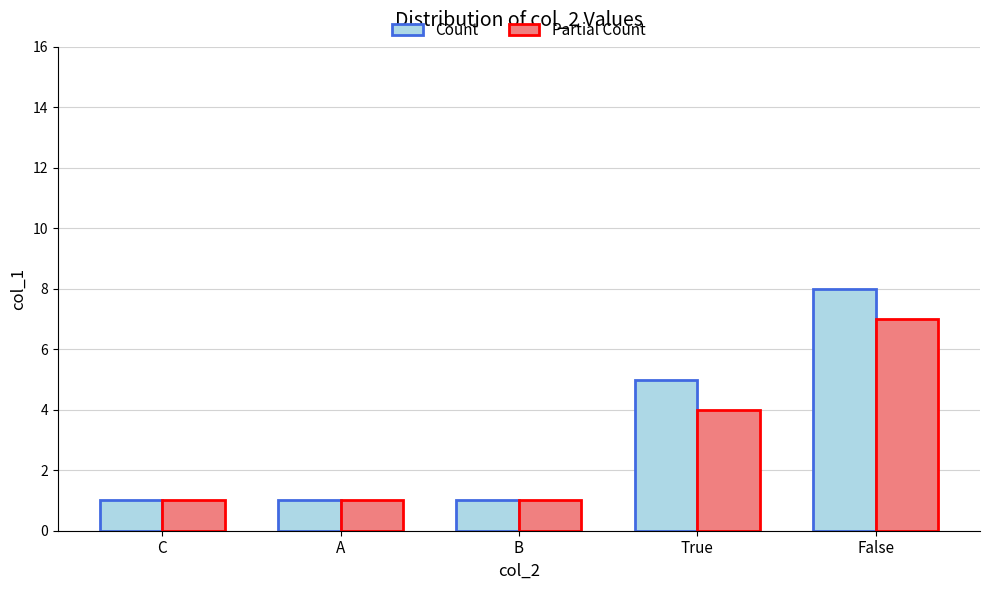

Which series has the largest range (max minus min)?

Count